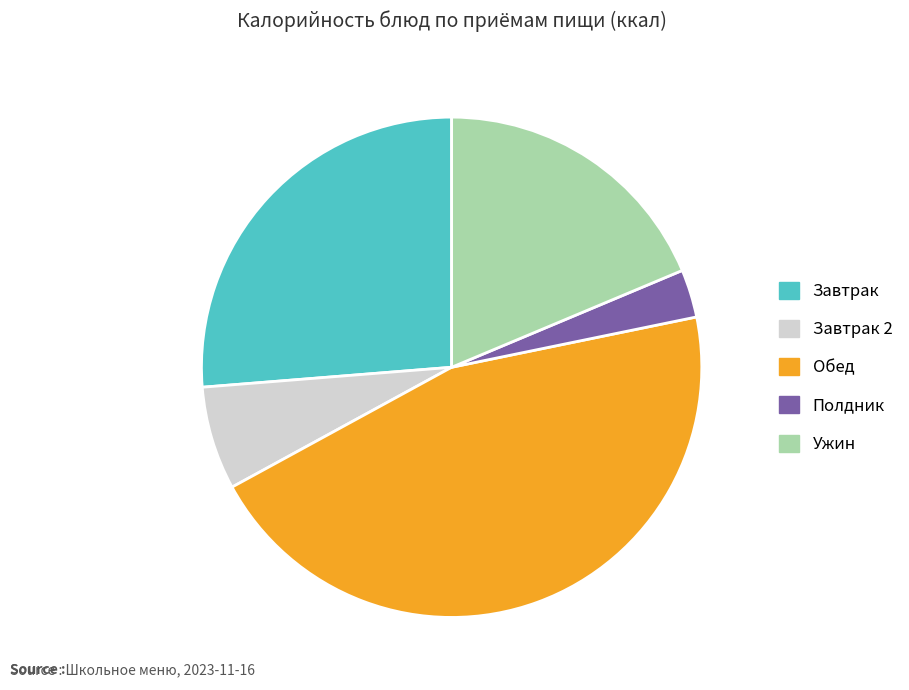

What is the smallest slice in the pie chart?

Полдник